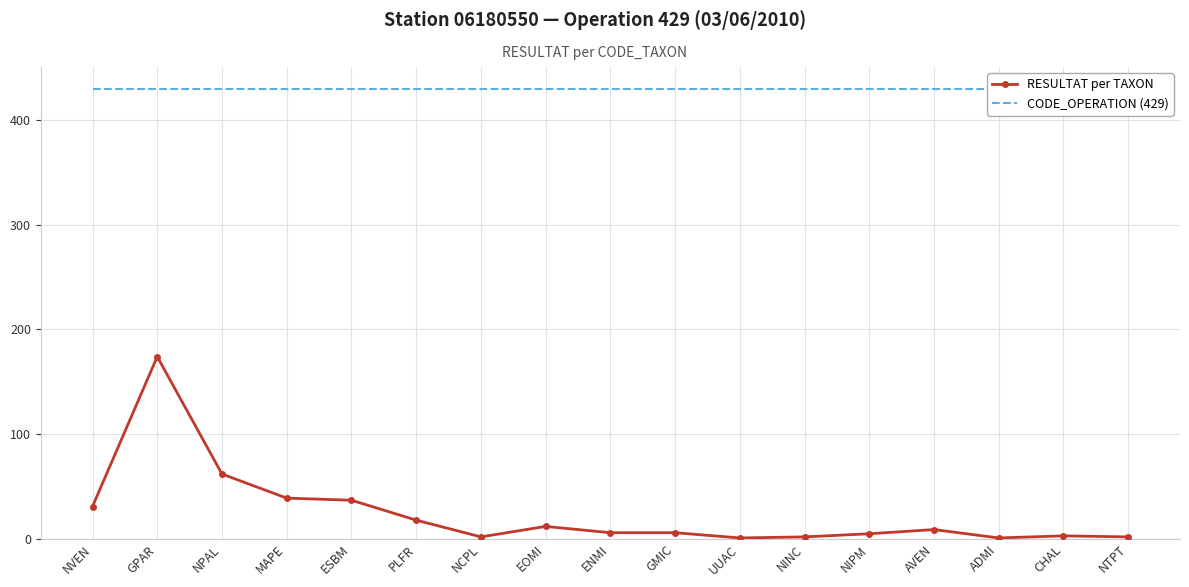

Does the chart have visible grid lines?

Yes